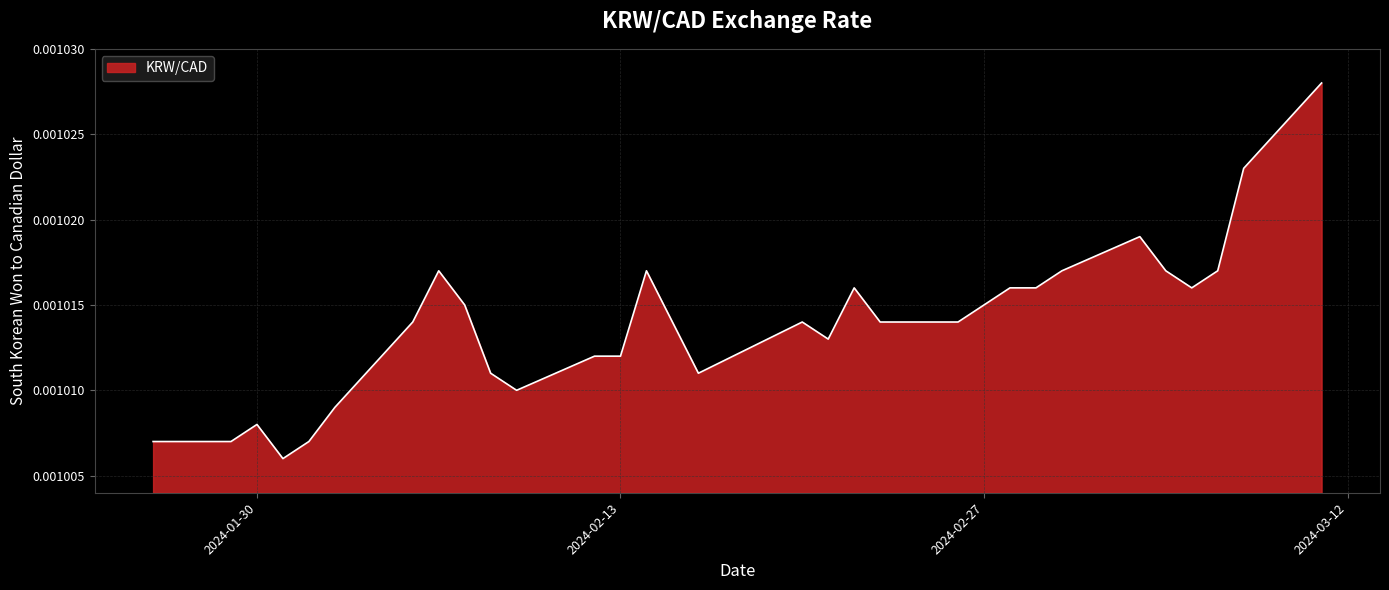

True or false: there are more than 0 points higher than both neighbors.

True